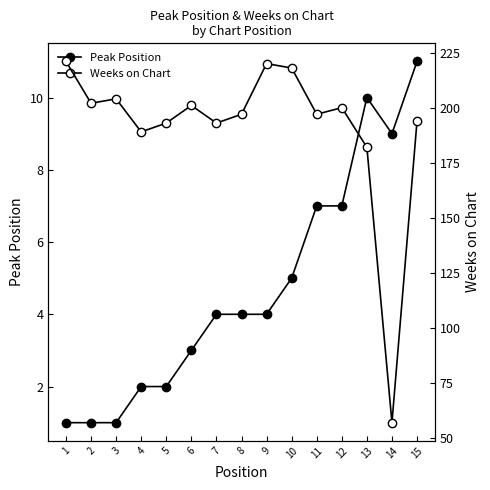

What are all the series names shown in the legend?

Peak Position, Weeks on Chart